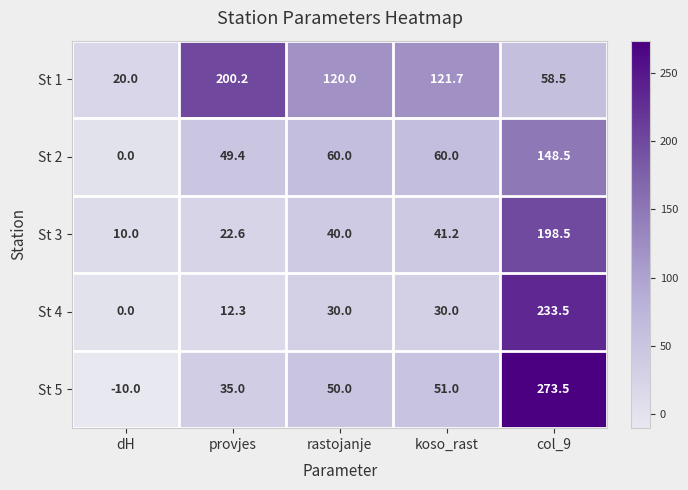

At how many categories does at least one series exceed 216?

1